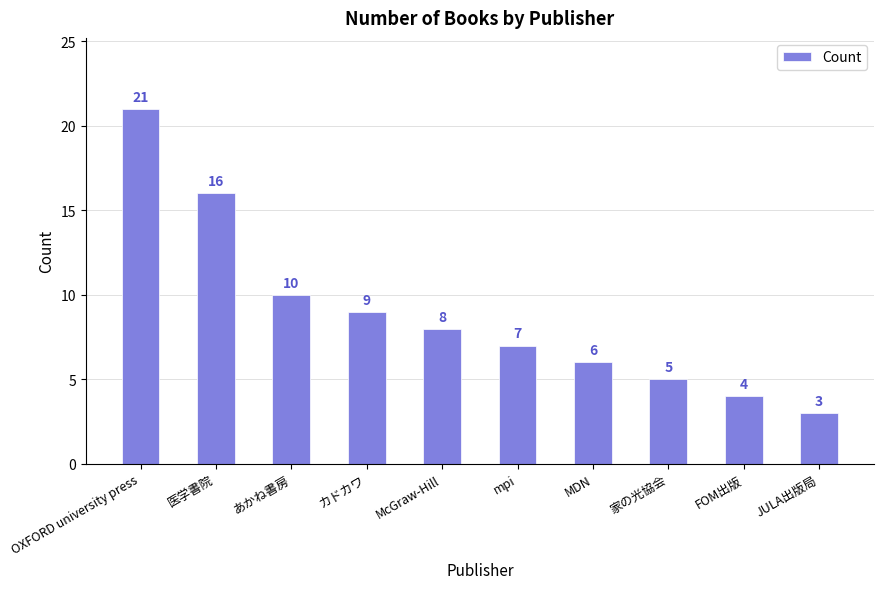

Count the number of data series in this chart.

1